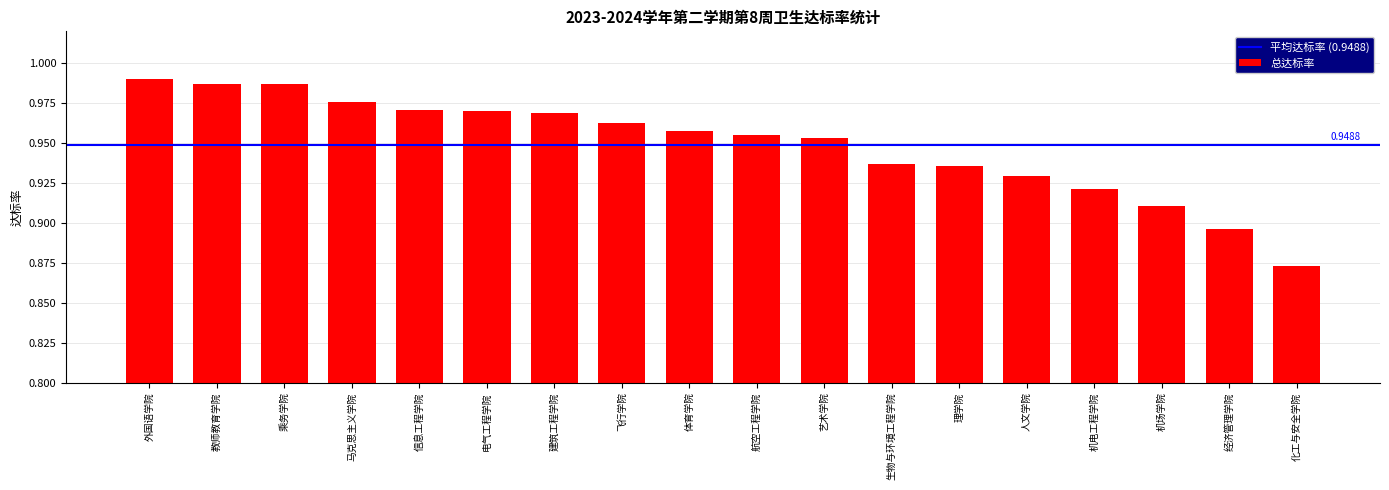

What is the sum of the values at 人文学院 and 马克思主义学院?

1.9